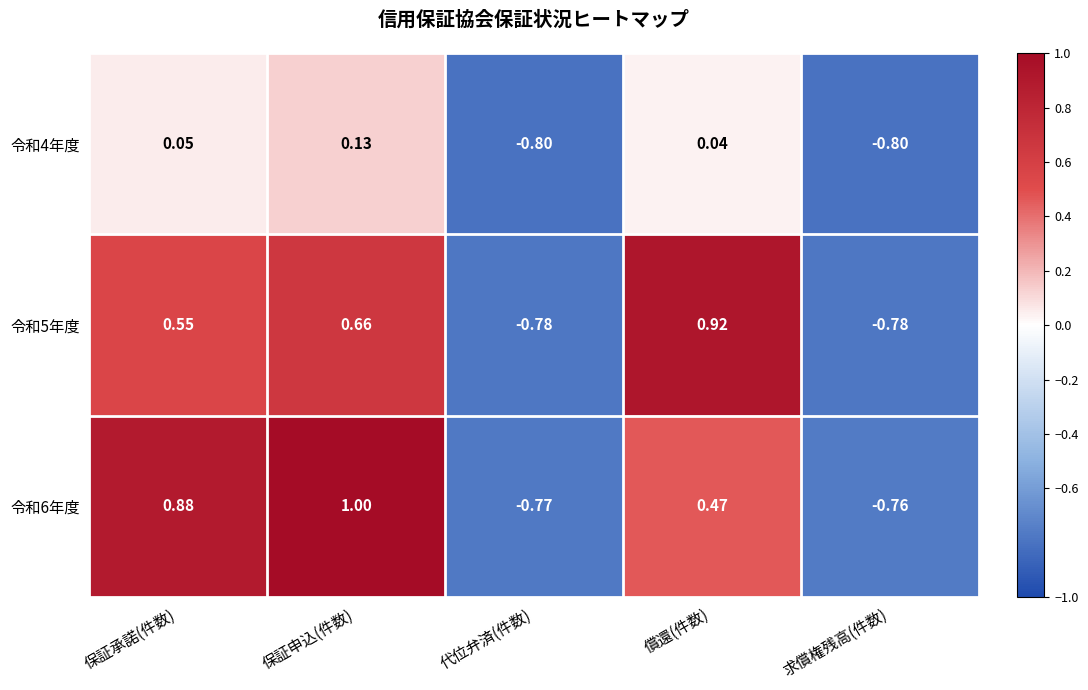

Which series has the largest range (max minus min)?

令和6年度